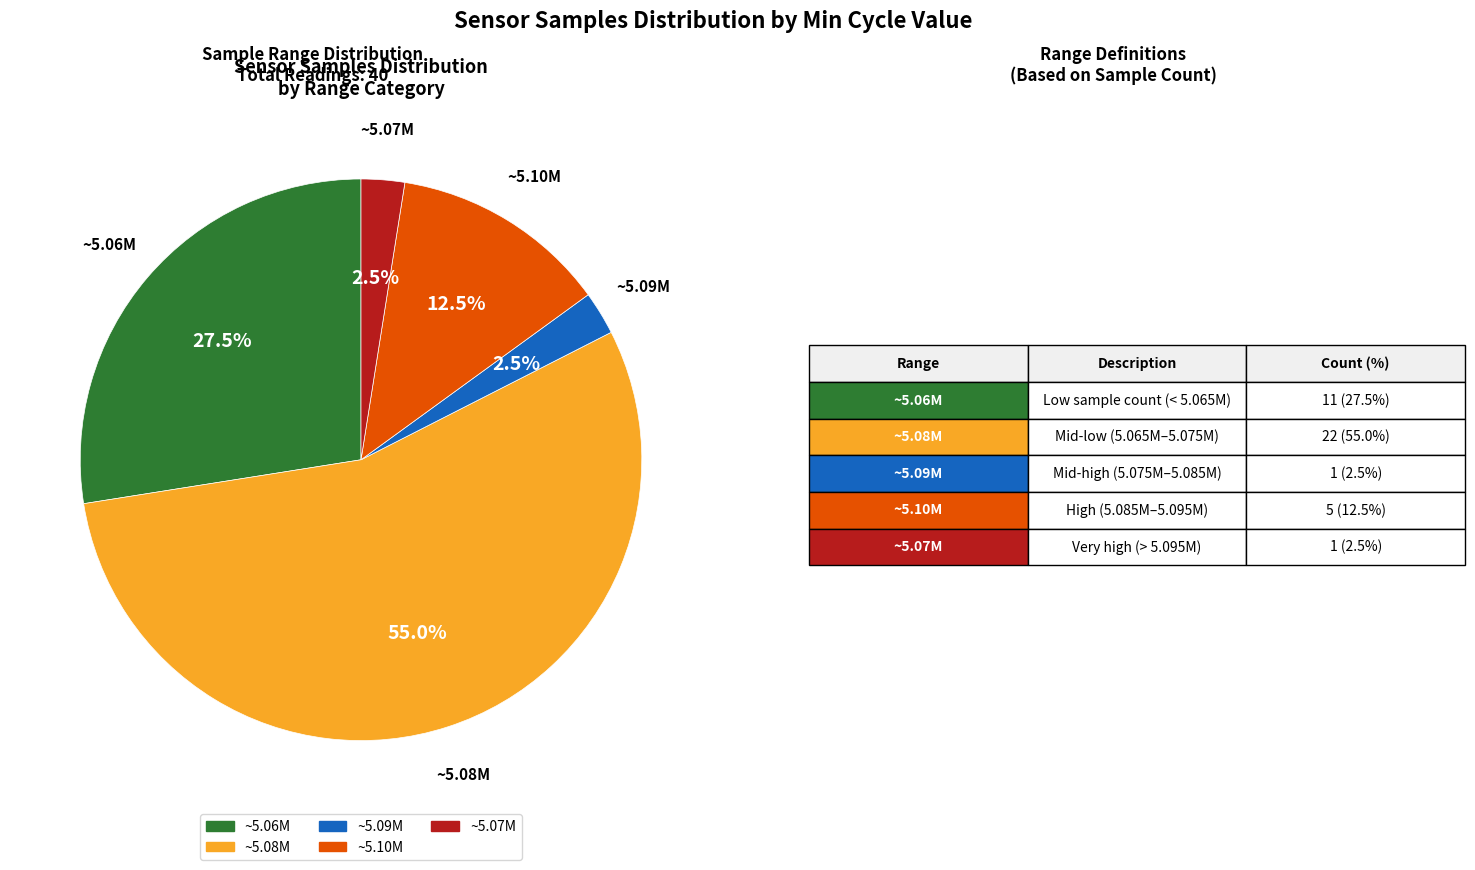

Is there a majority slice in this chart?

Yes